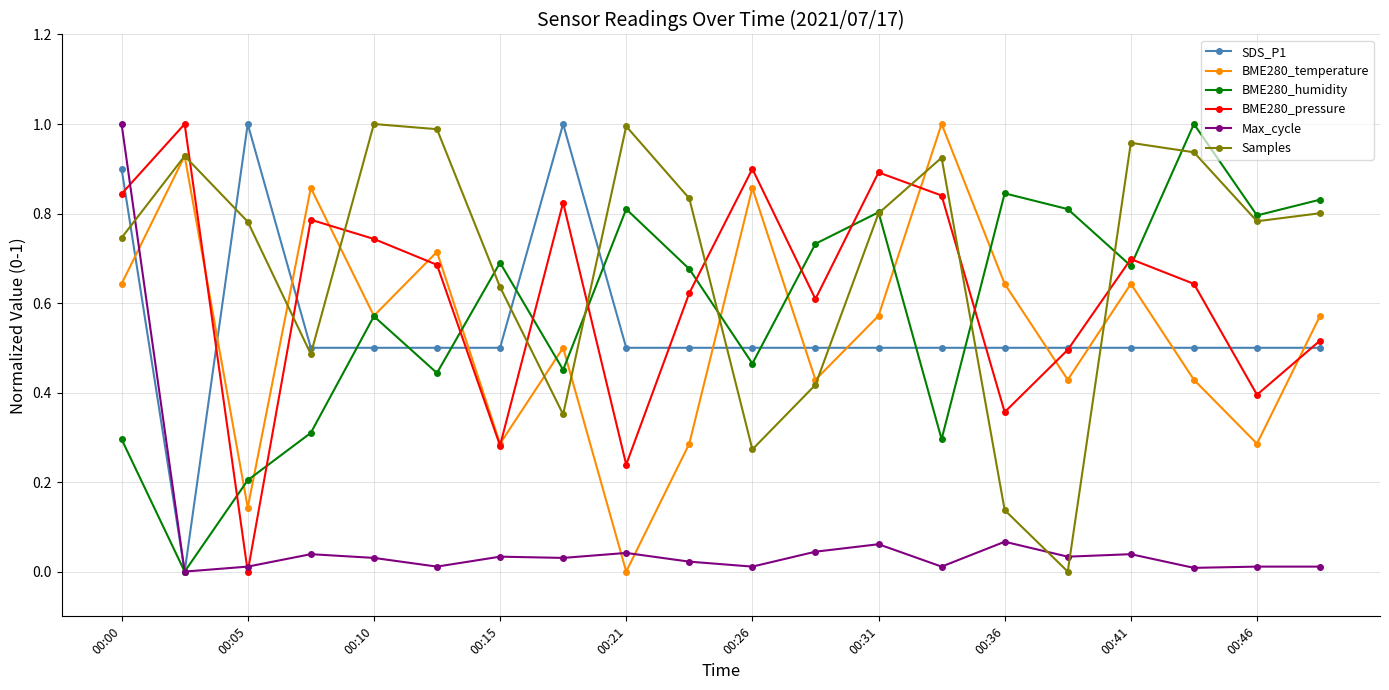

Which series ends up on top after the final intersection of BME280_humidity and BME280_pressure?

BME280_humidity